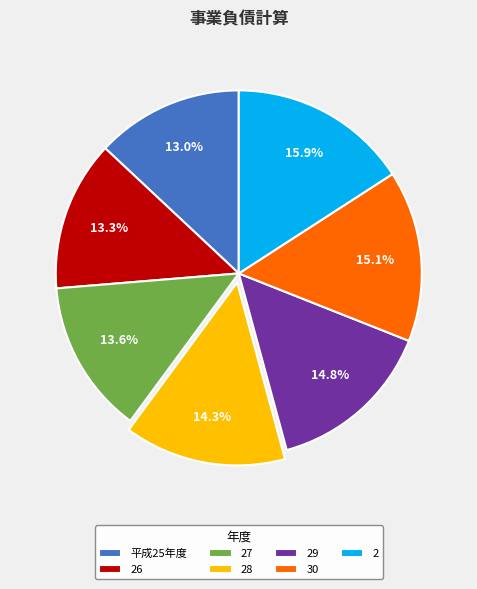

Is 27 the majority of the pie?

No